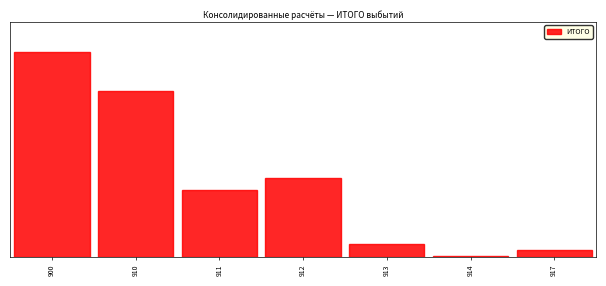

Are the bars horizontal?

No